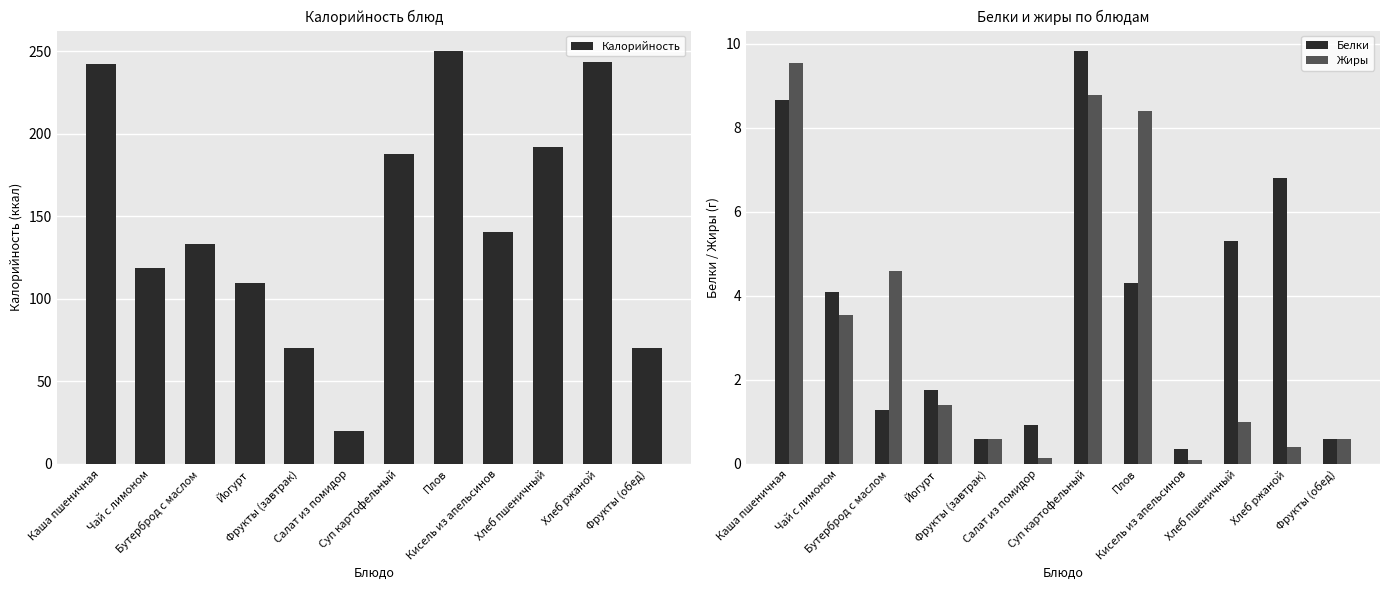

Which series has the widest spread of values?

Калорийность